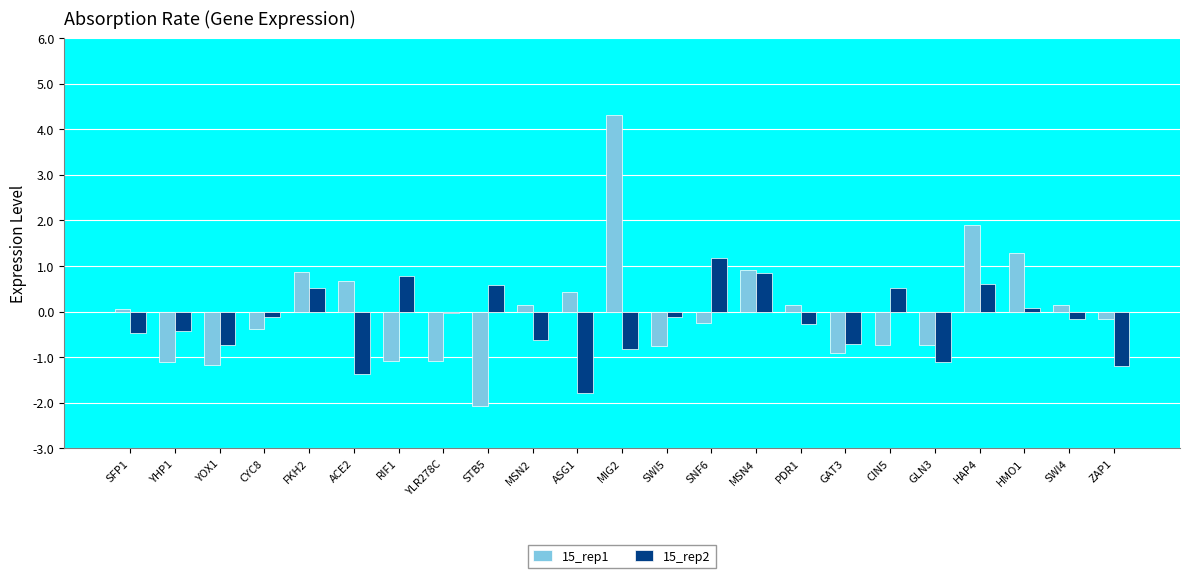

What is the sum of the 15_rep2 values at GAT3 and SWI4?

-0.9